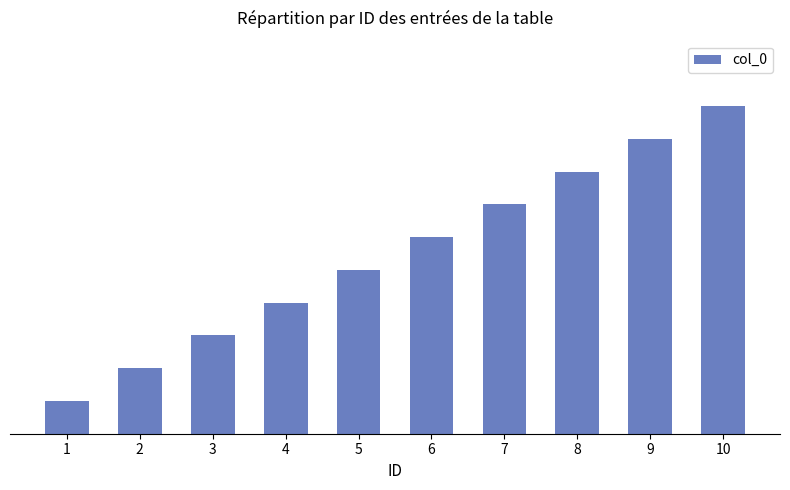

What is the value of the 7th bar from the left?

7